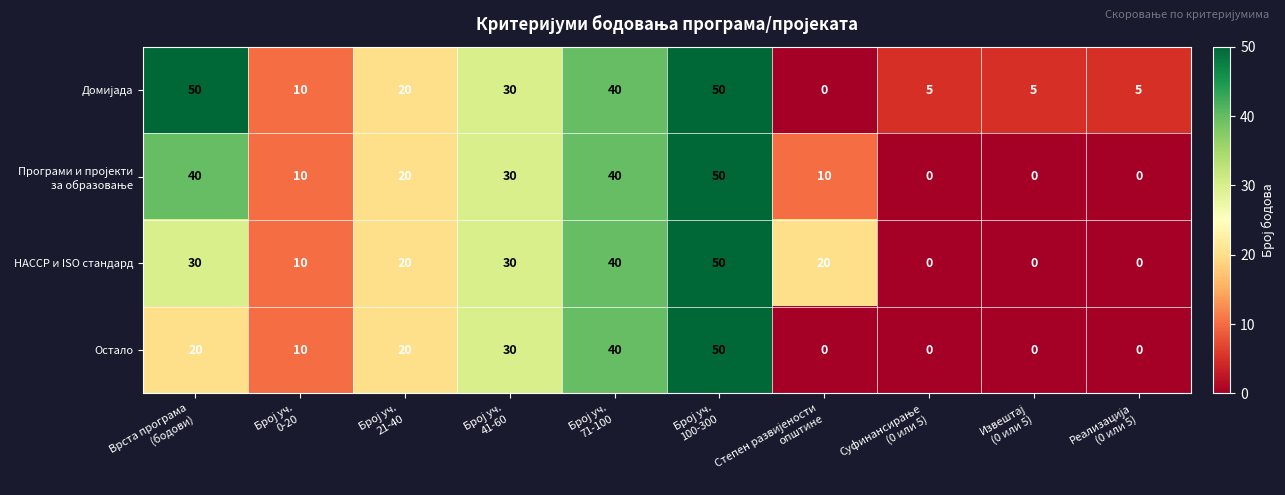

What is the difference between the maximum and minimum values in the HACCP и ISO стандард series?

50